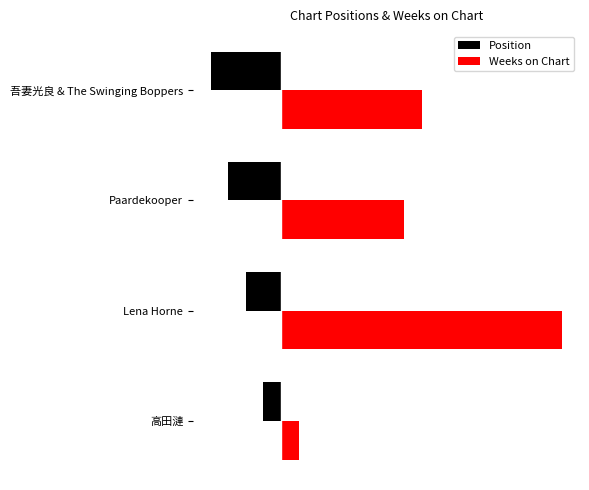

What is the value of the Position bar at the 3rd from the left?

-3